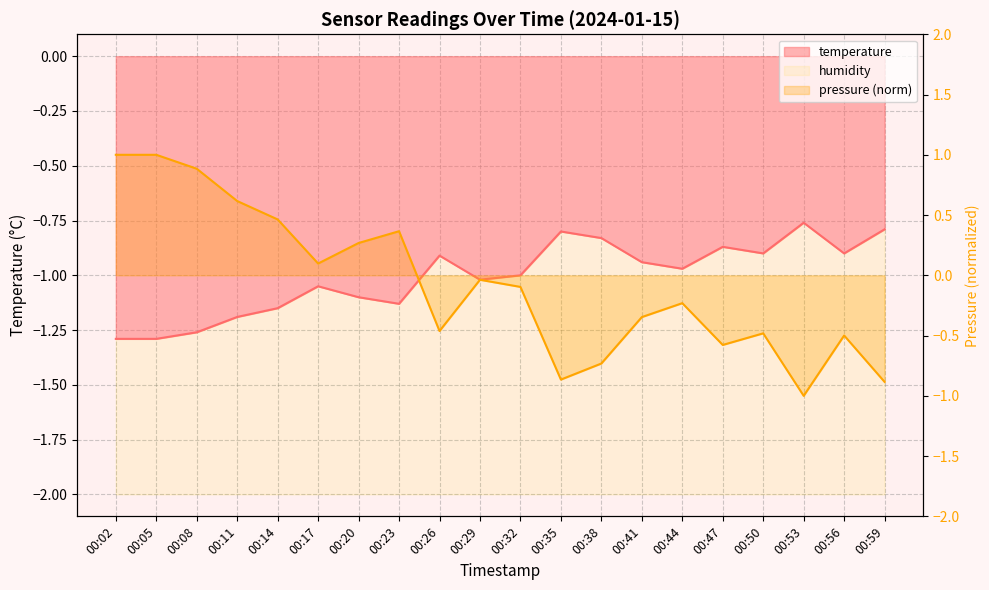

What is the spread (max minus min) of values at 00:17?

1.1